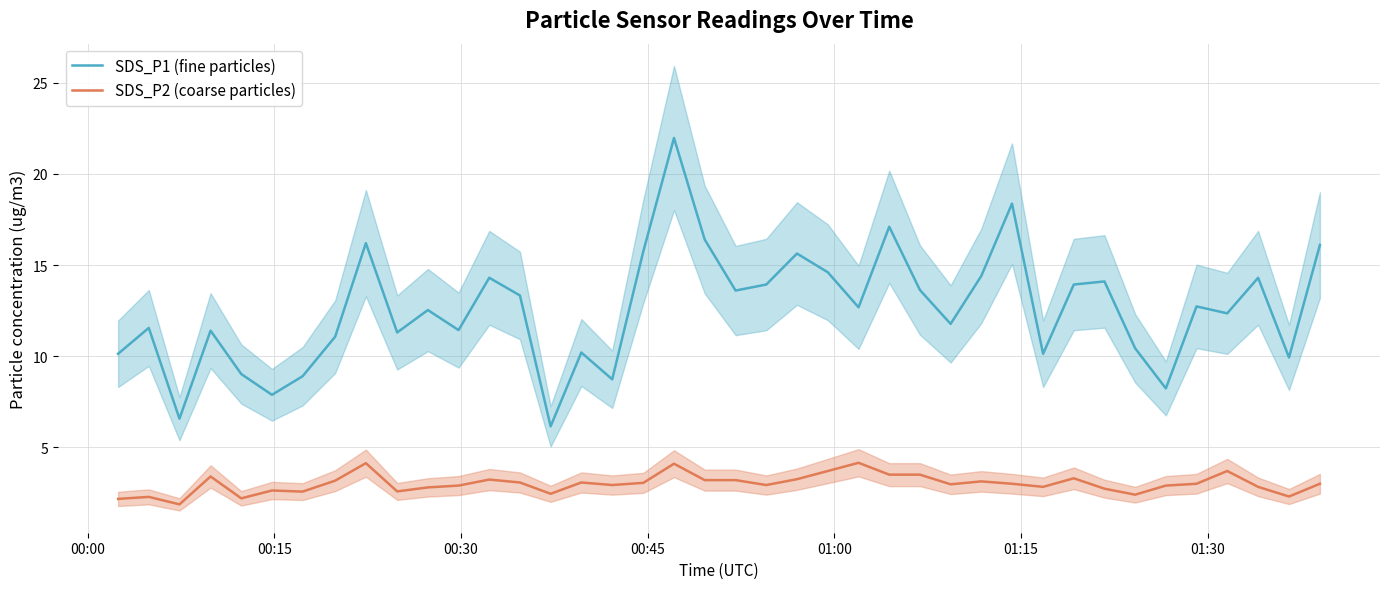

What is the highest value of the SDS_P2 (coarse particles) series?

4.2